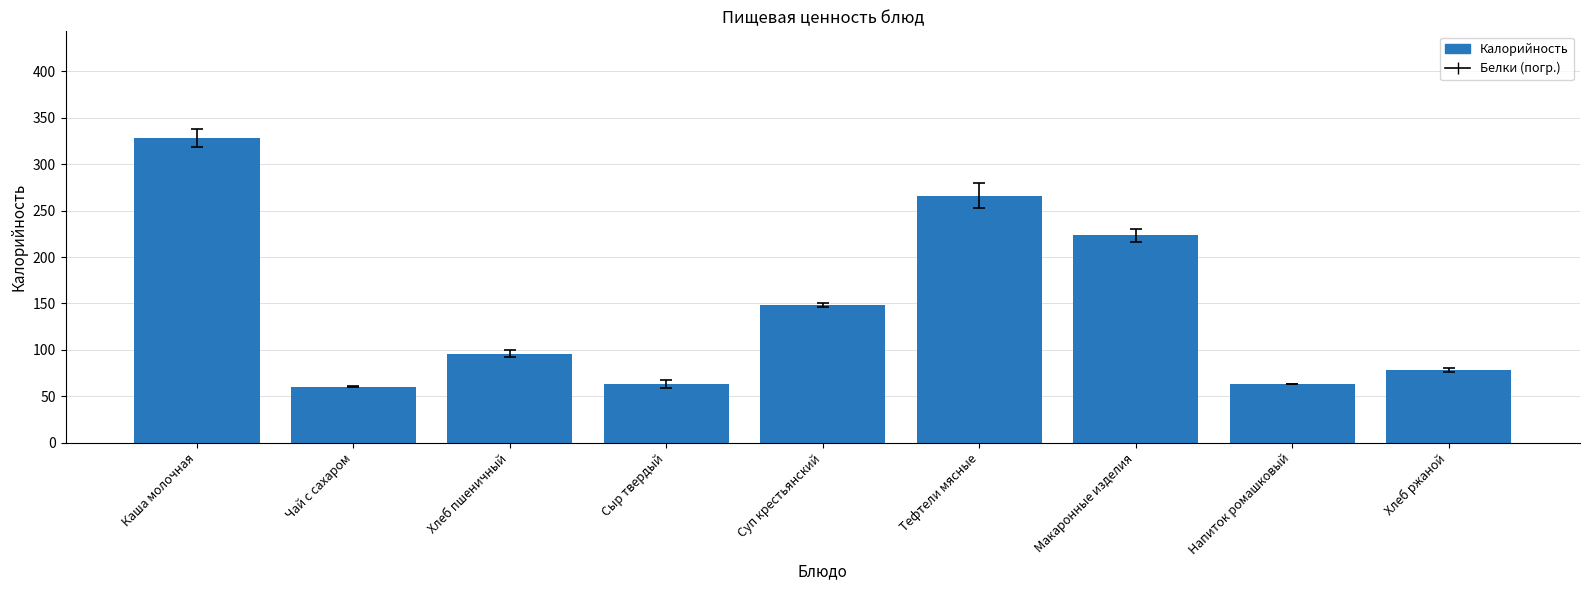

What is the minimum value shown in the chart?

60.5